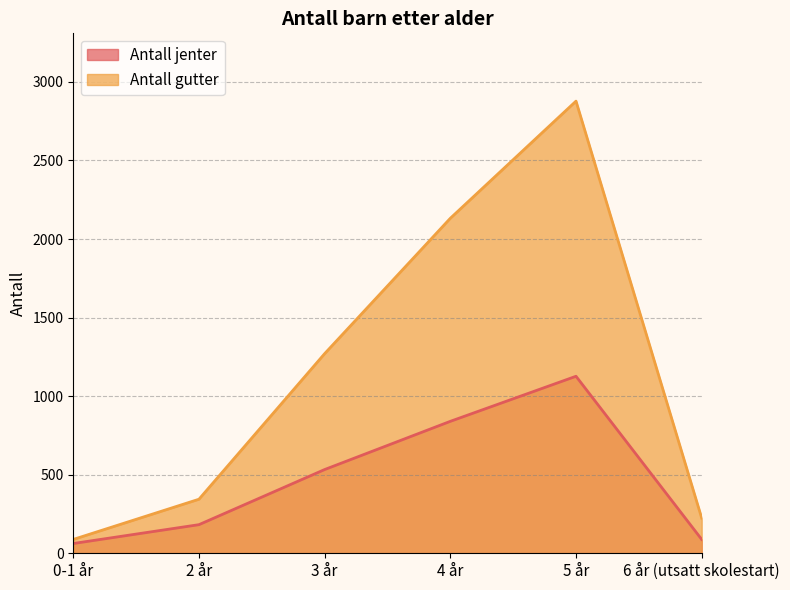

Is the value of Antall gutter at 4 år greater than the value of Antall jenter at 0-1 år?

Yes